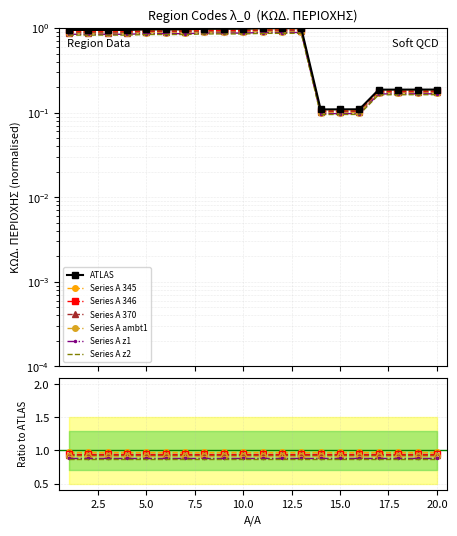

Is it true that the value at 12 is 0.5?

False